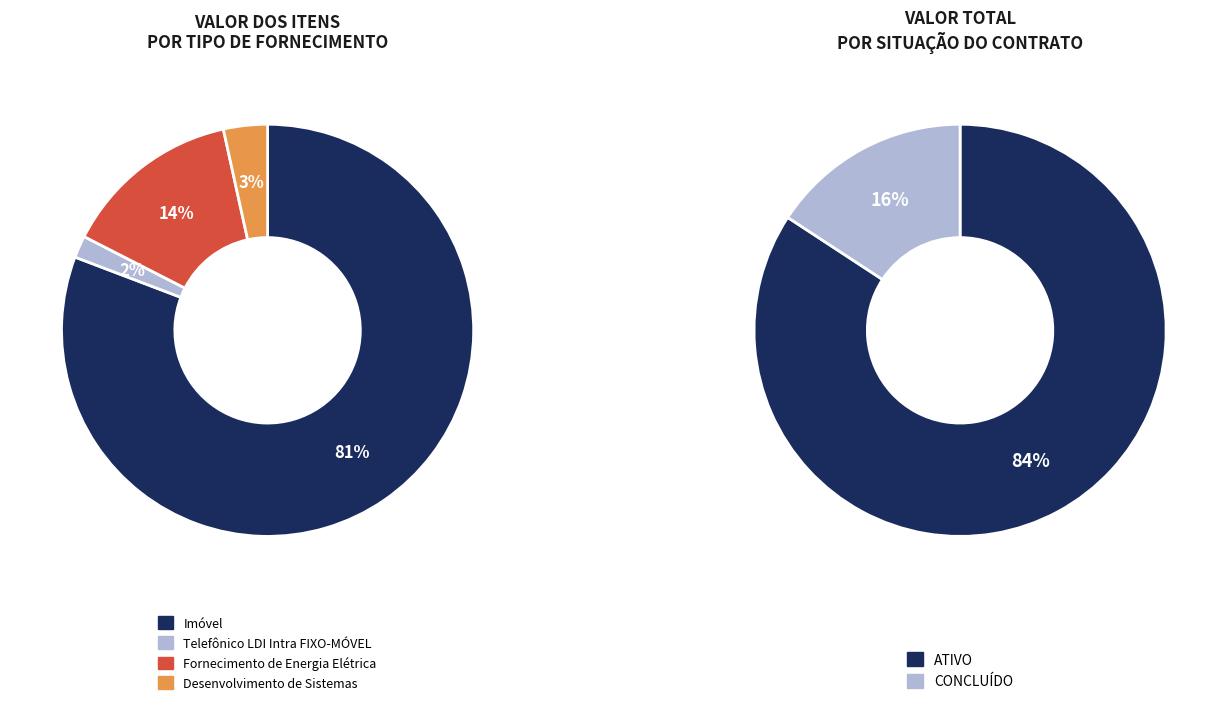

How many segments does this pie chart have?

4